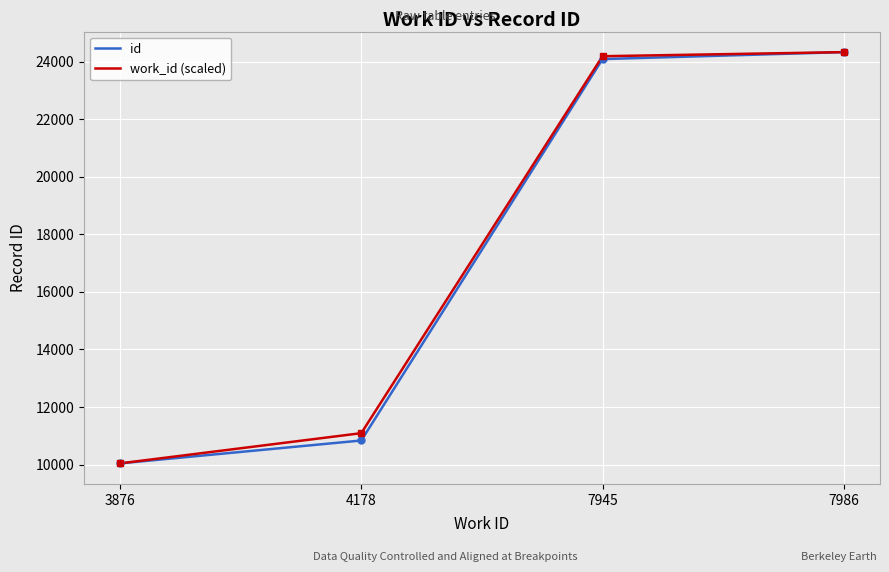

Is the value of work_id (scaled) at 7945 greater than the value of id at 3876?

Yes